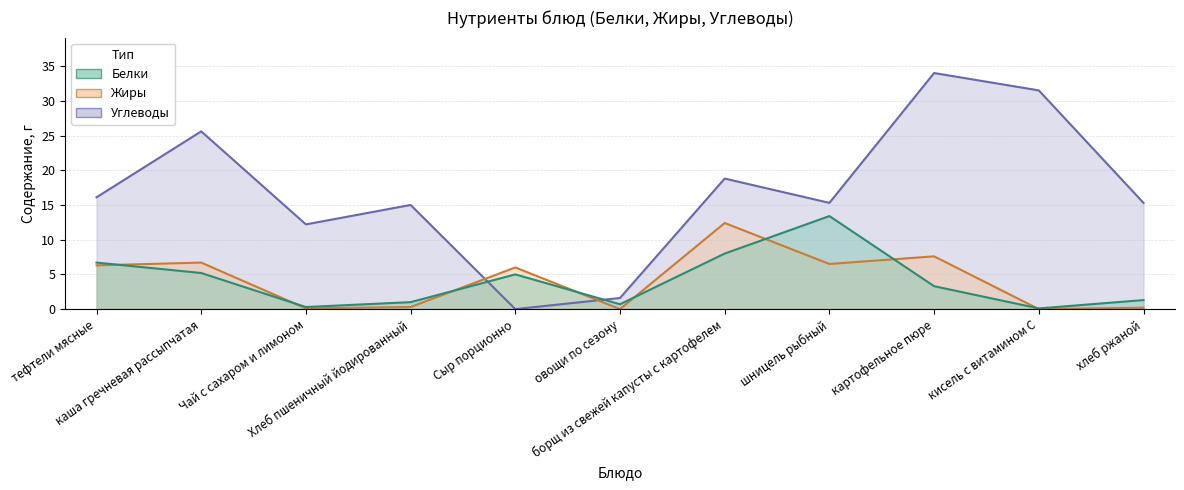

At which category does Углеводы reach its first local valley?

Чай с сахаром и лимоном